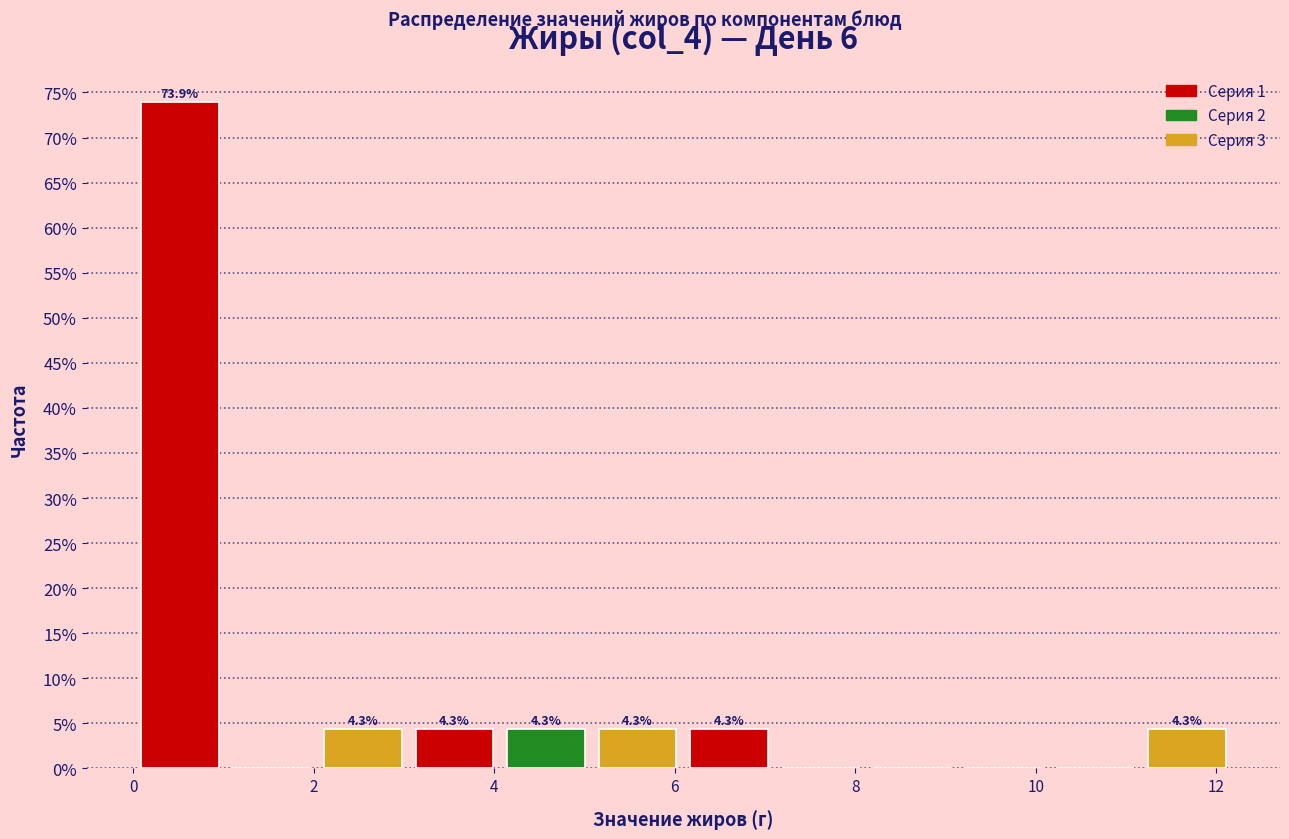

Which range on the x-axis has the tallest bar?

0.0 to 1.0